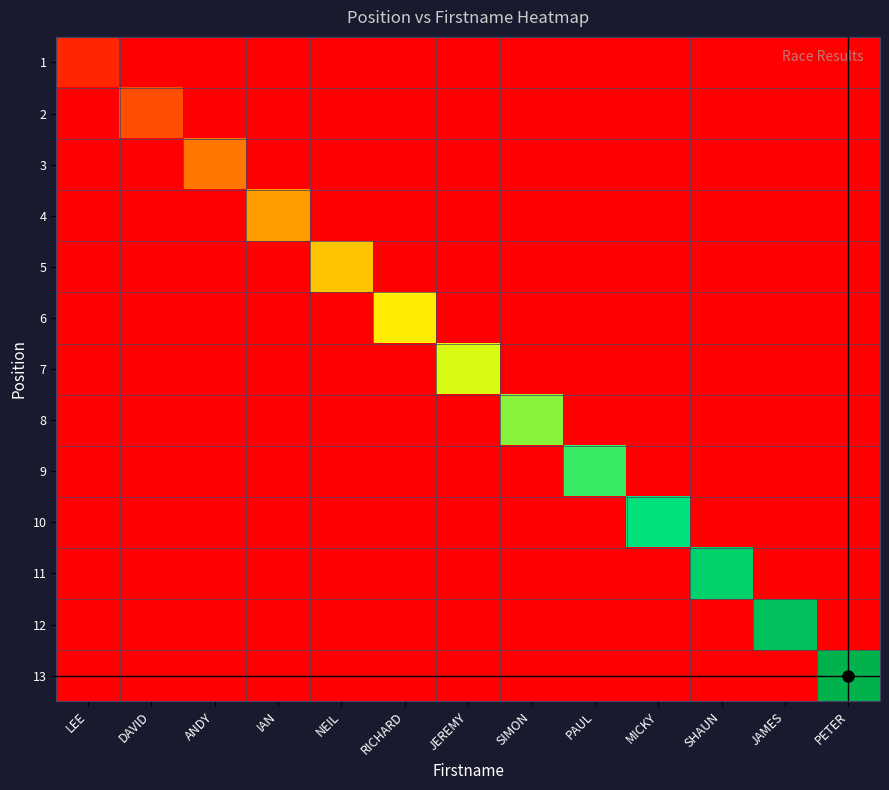

At which category does the chart reach its peak across all series?

PETER